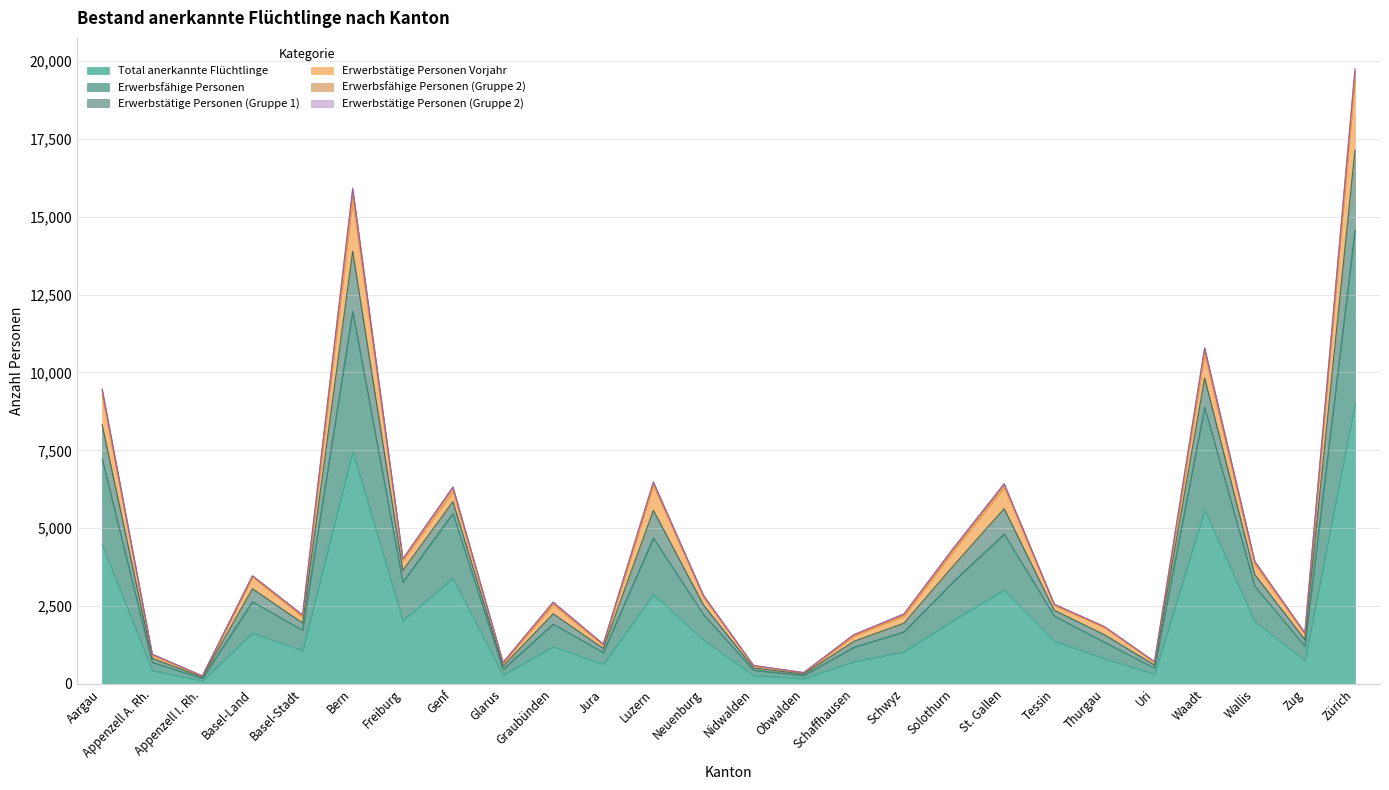

At which label does Total anerkannte Flüchtlinge first exceed 1373?

Aargau